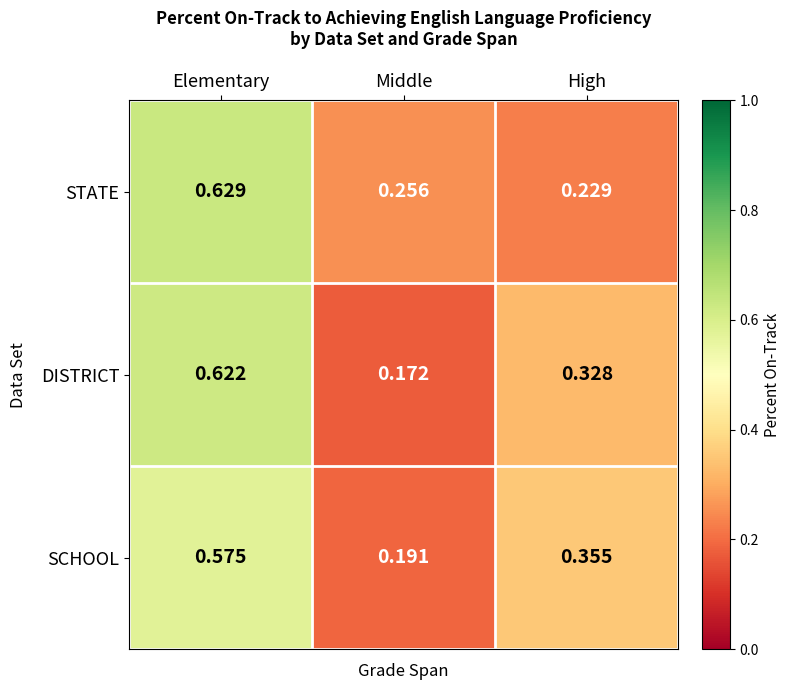

List the series in order of their peak value, highest first.

STATE, DISTRICT, SCHOOL